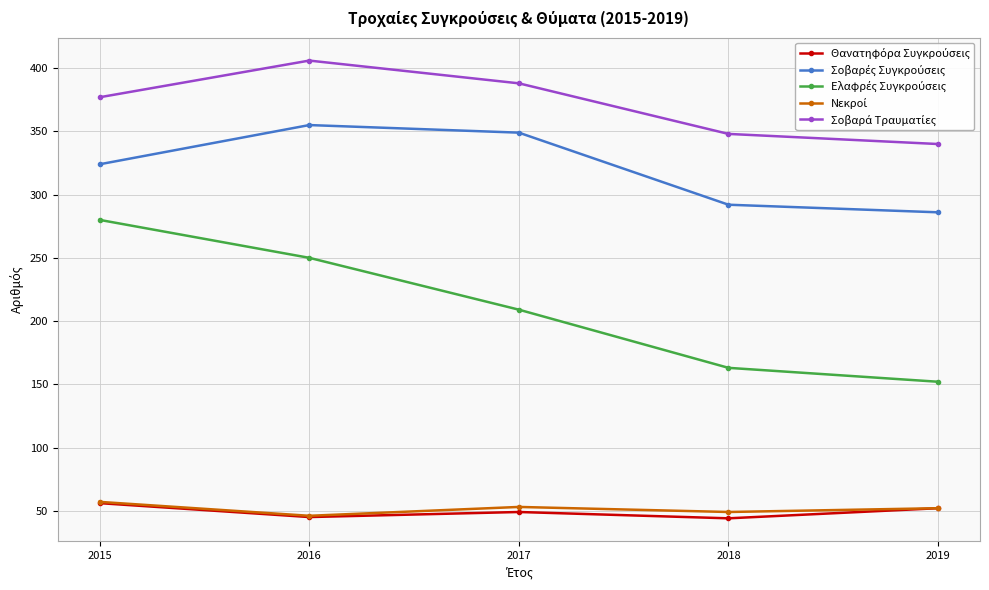

What is the difference between the highest and lowest values at 2017?

339